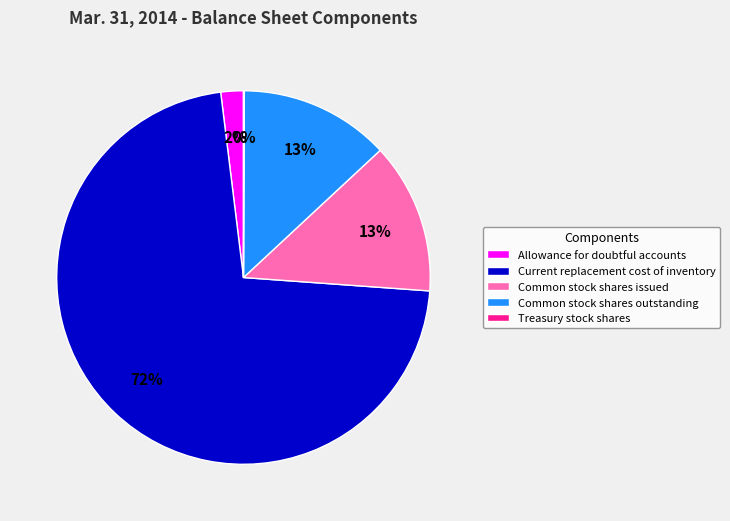

Which has a higher value, Current replacement cost of inventory or Common stock shares outstanding?

Current replacement cost of inventory